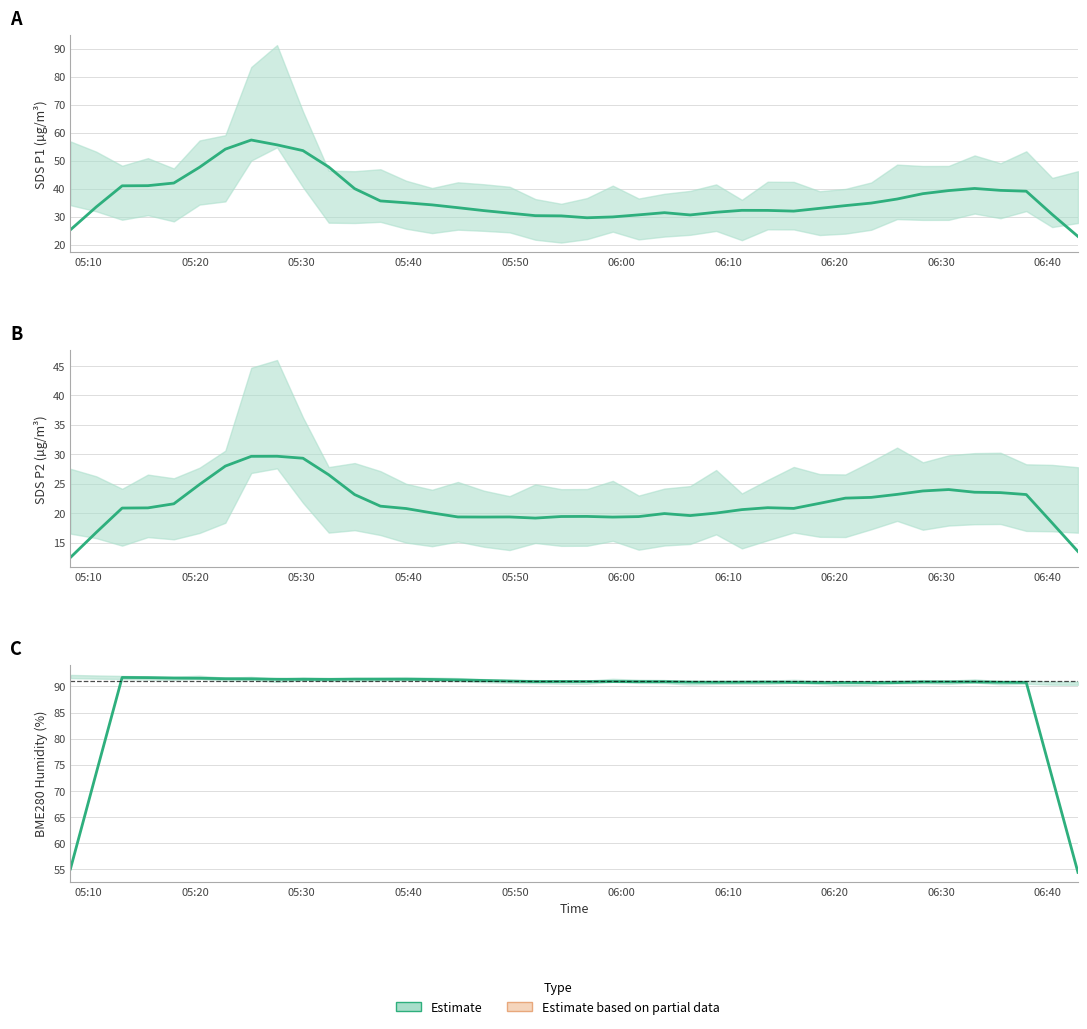

Is this an area chart (filled region under the line)?

No